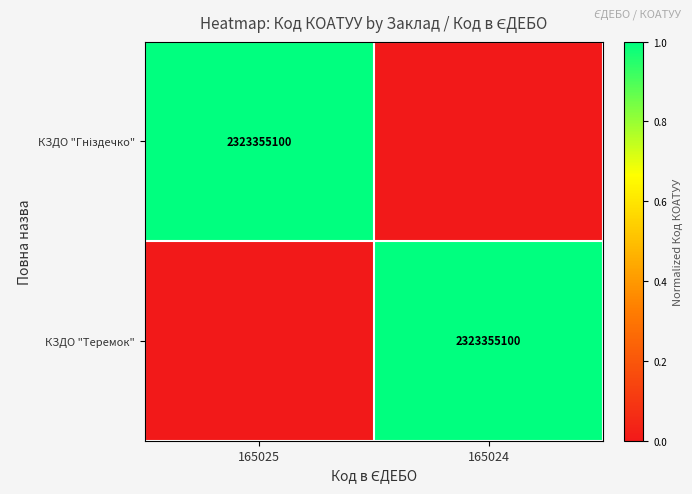

The value of КЗДО "Теремок" at 165024 is 2323355100. True or false?

True